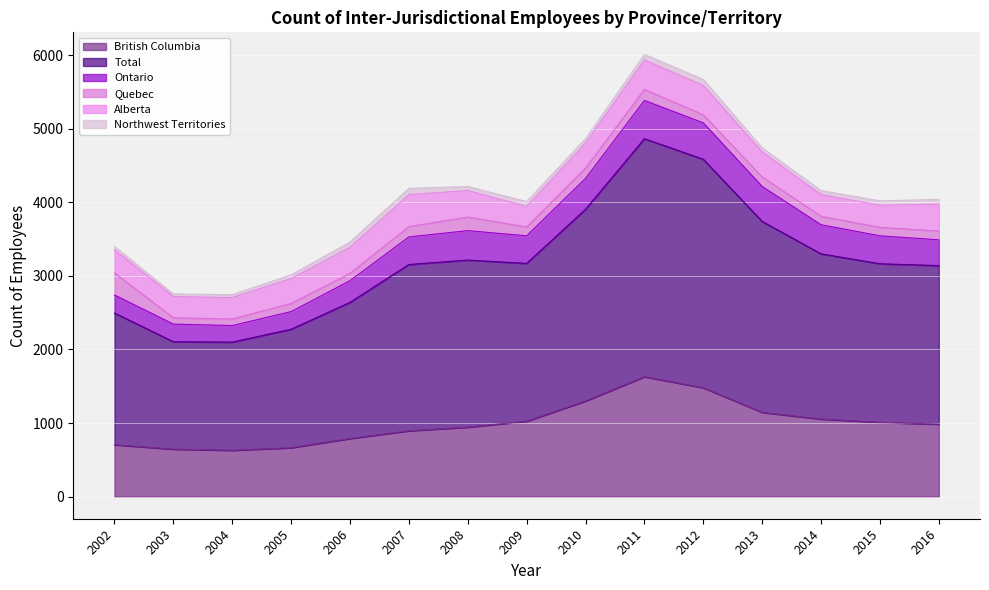

Between 2009 and 2014, which series saw the biggest shift?

Total